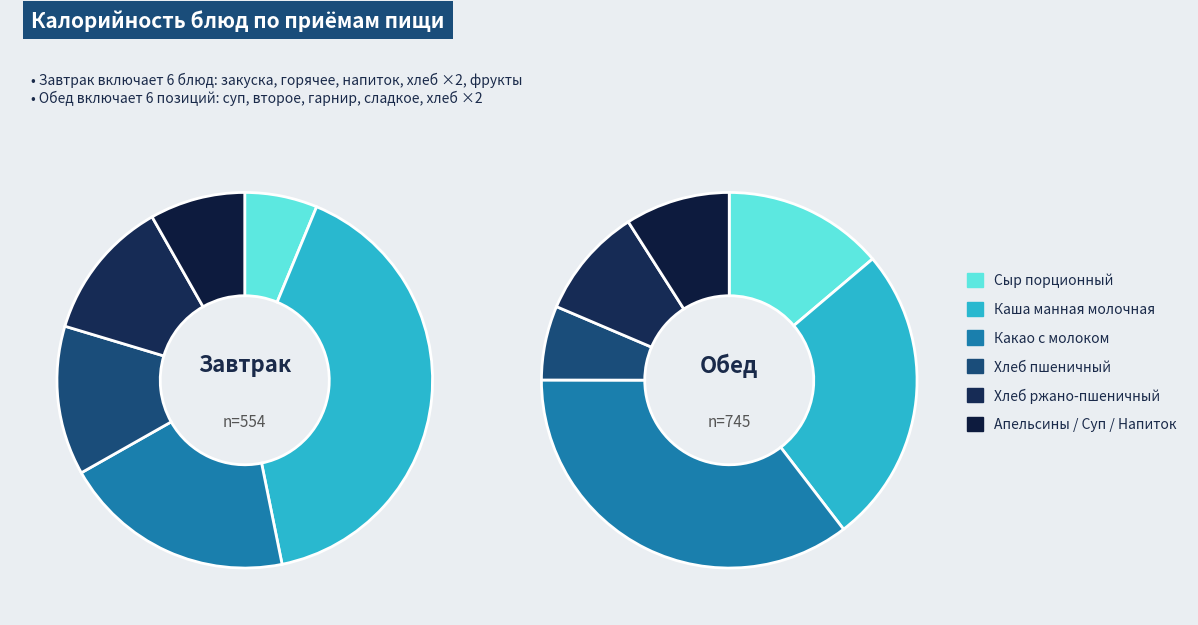

How many slices are in this pie chart?

6